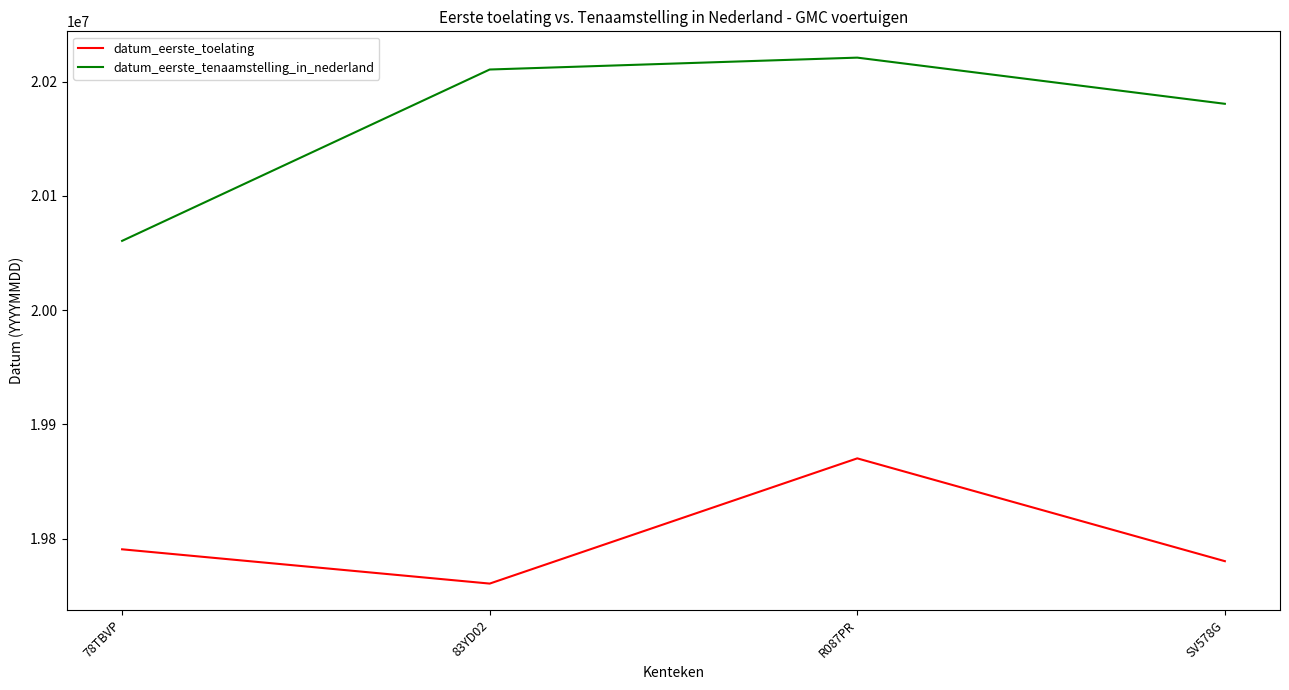

True or false: datum_eerste_toelating and datum_eerste_tenaamstelling_in_nederland intersect in this chart.

False